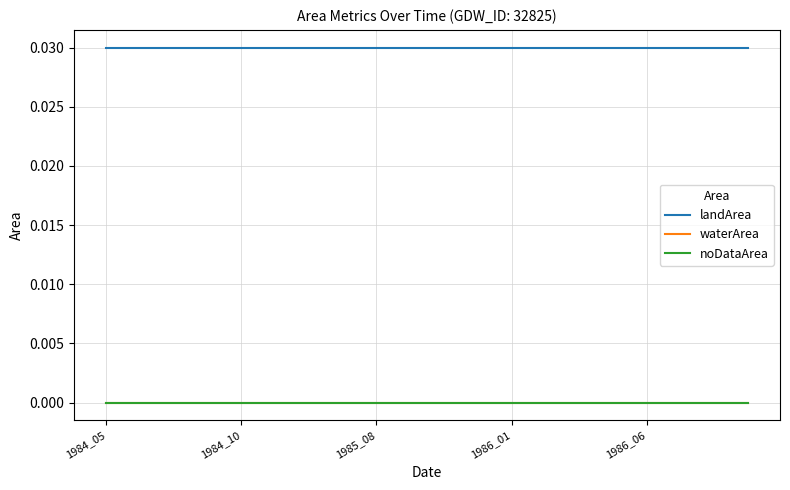

Does the chart have visible grid lines?

Yes